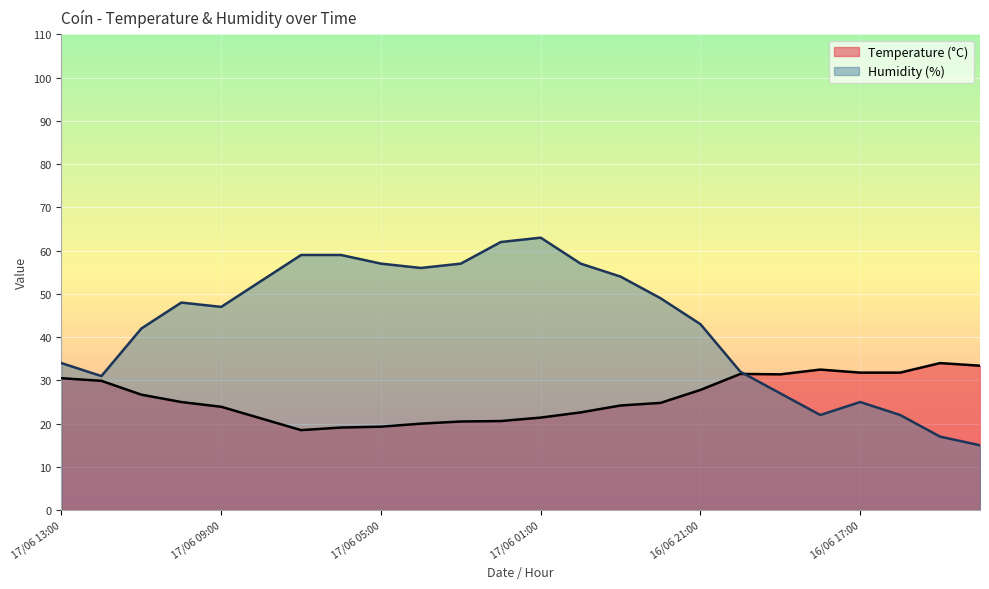

What is the difference between the highest and lowest values at 16/06 23:00?

29.8